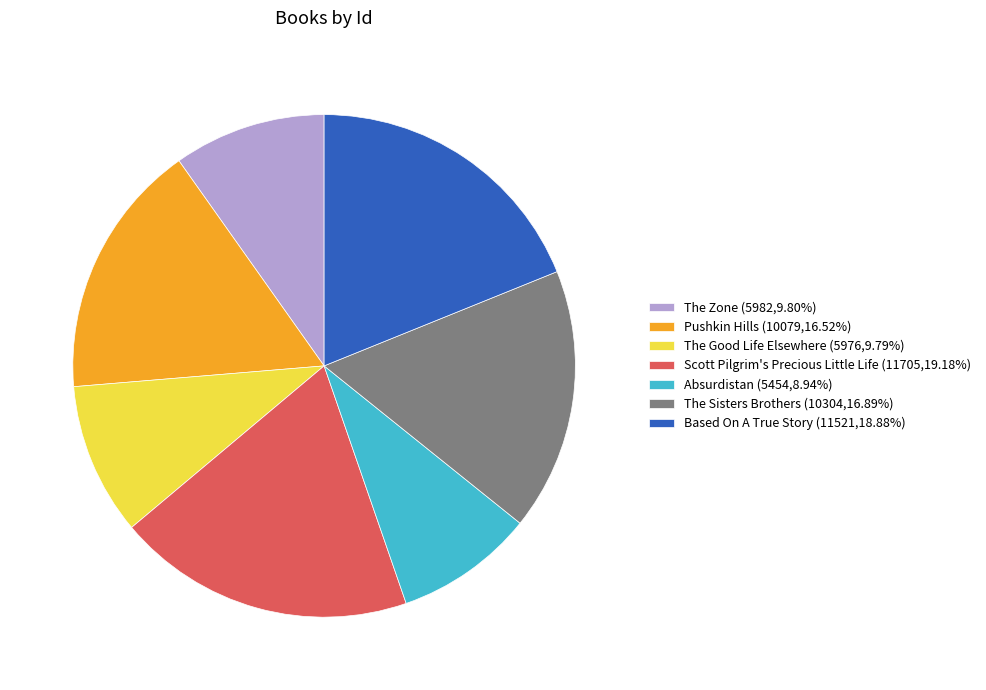

Does any single category account for the majority?

No